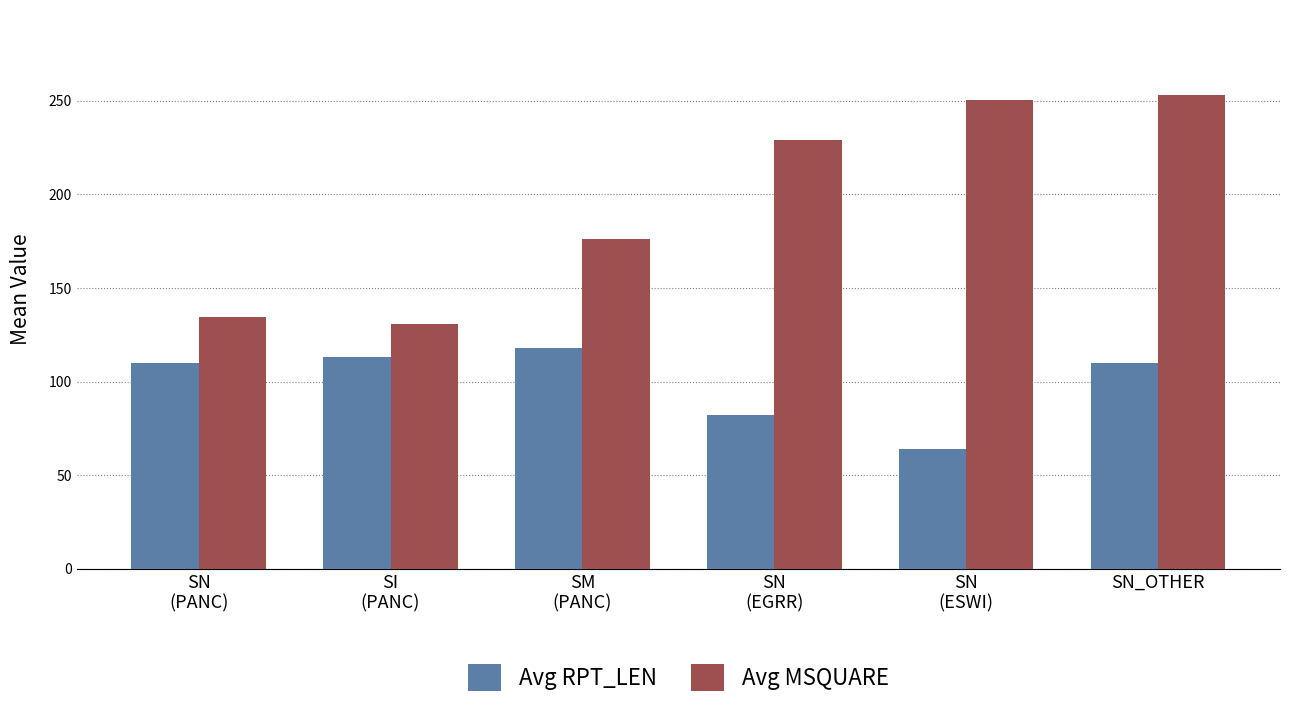

Where is Avg MSQUARE nearest to the value 192?

SM
(PANC)